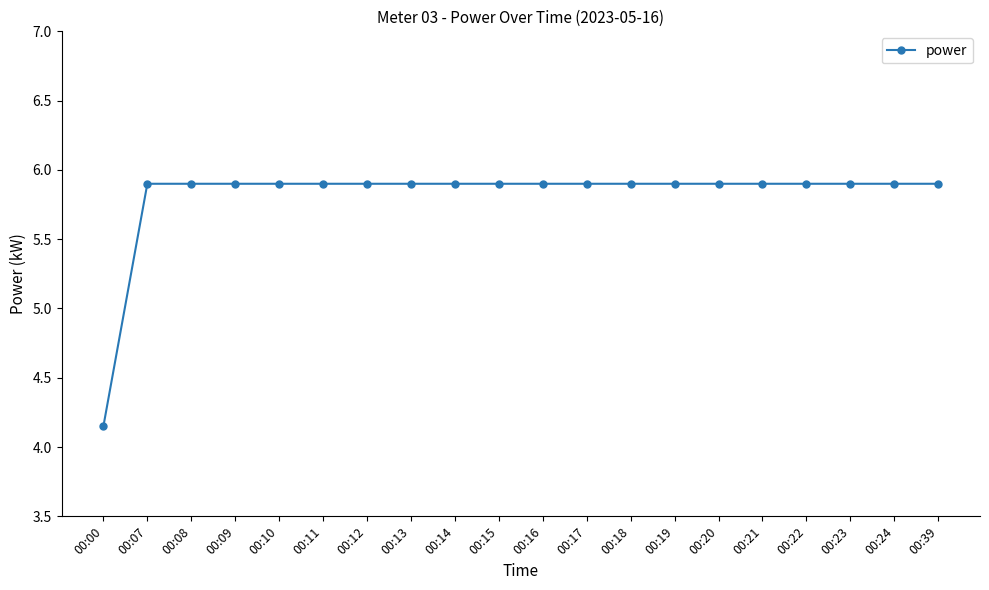

What is the maximum value shown in the chart?

5.9